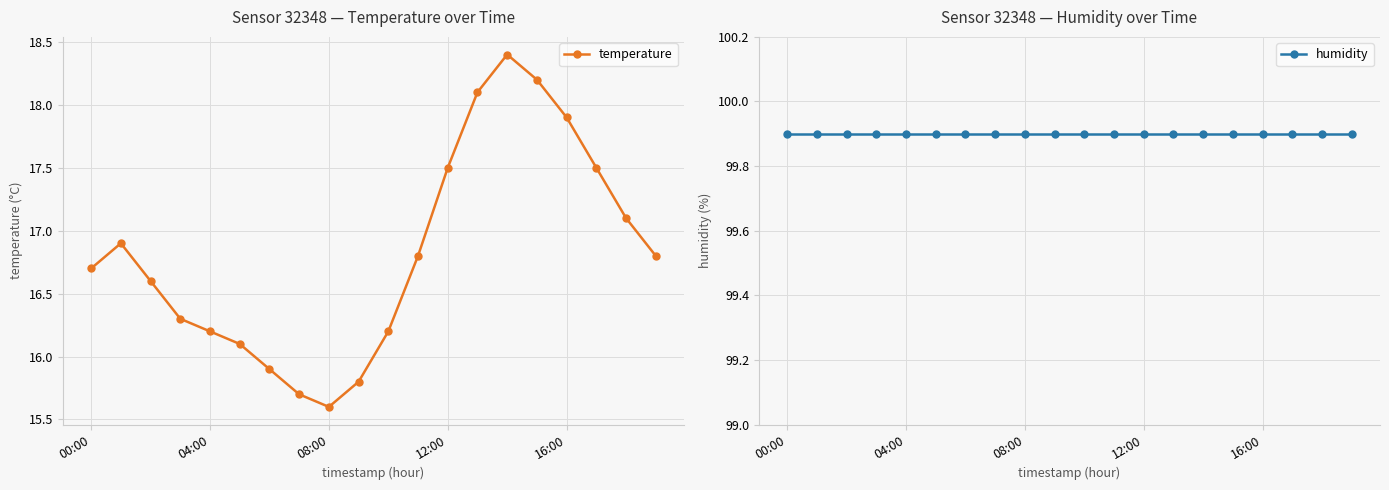

How many interior local peaks does the temperature series have?

2